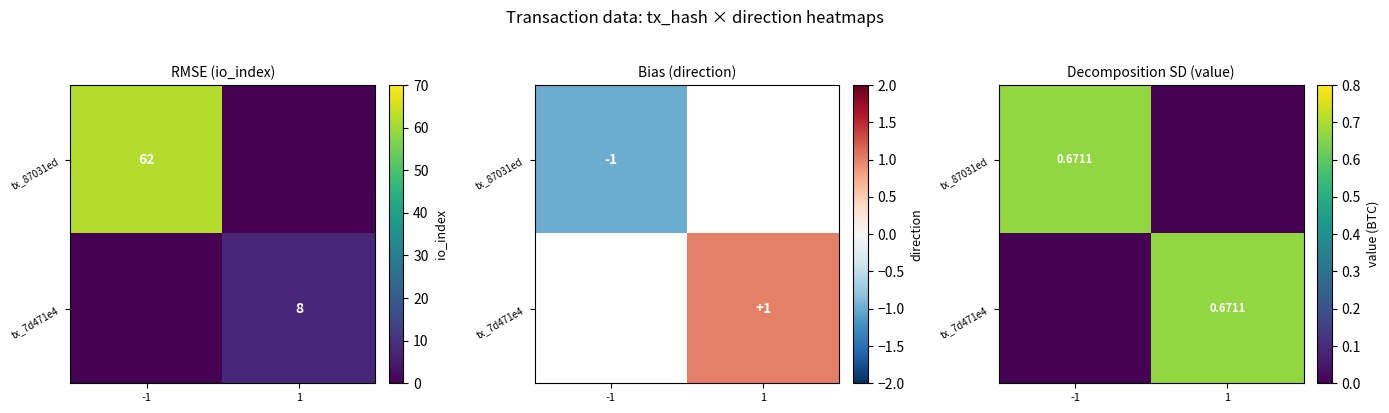

True or false: tx_87031ed has a value of 0.0 at 1.

True